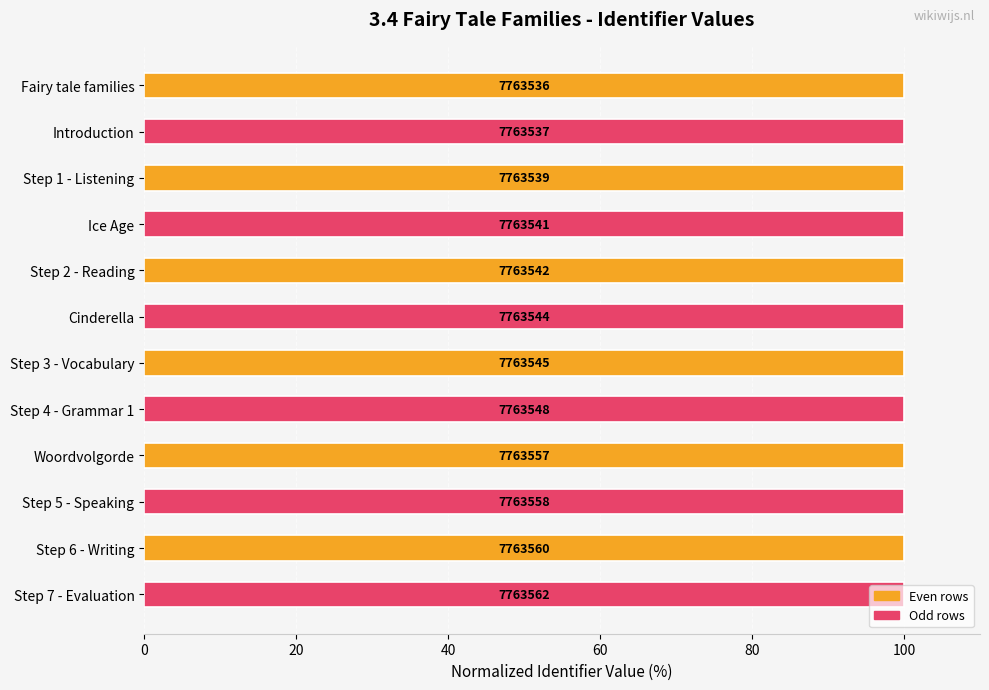

How many bars are there in total?

12